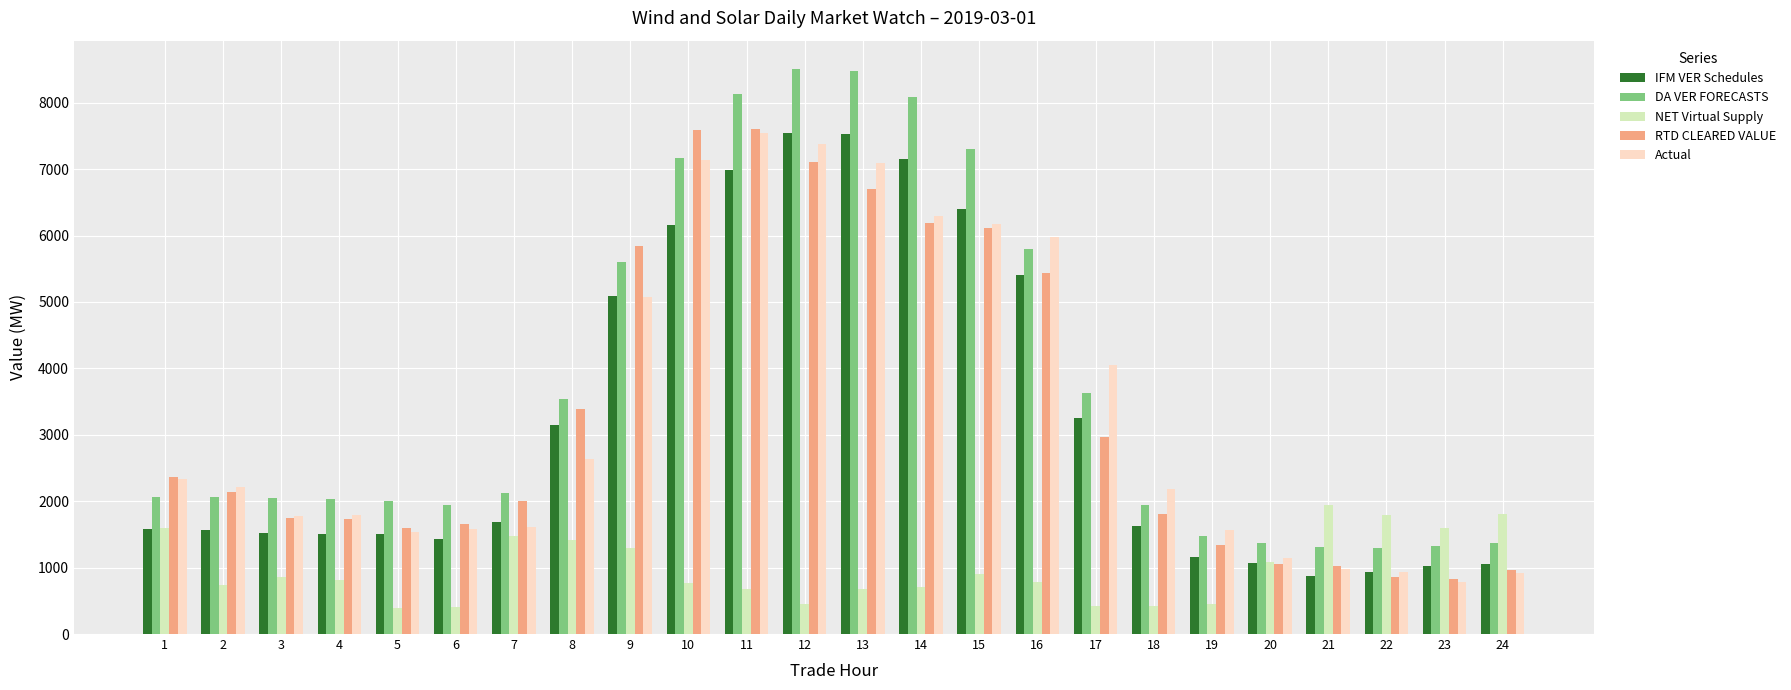

Which series has the largest range (max minus min)?

DA VER FORECASTS